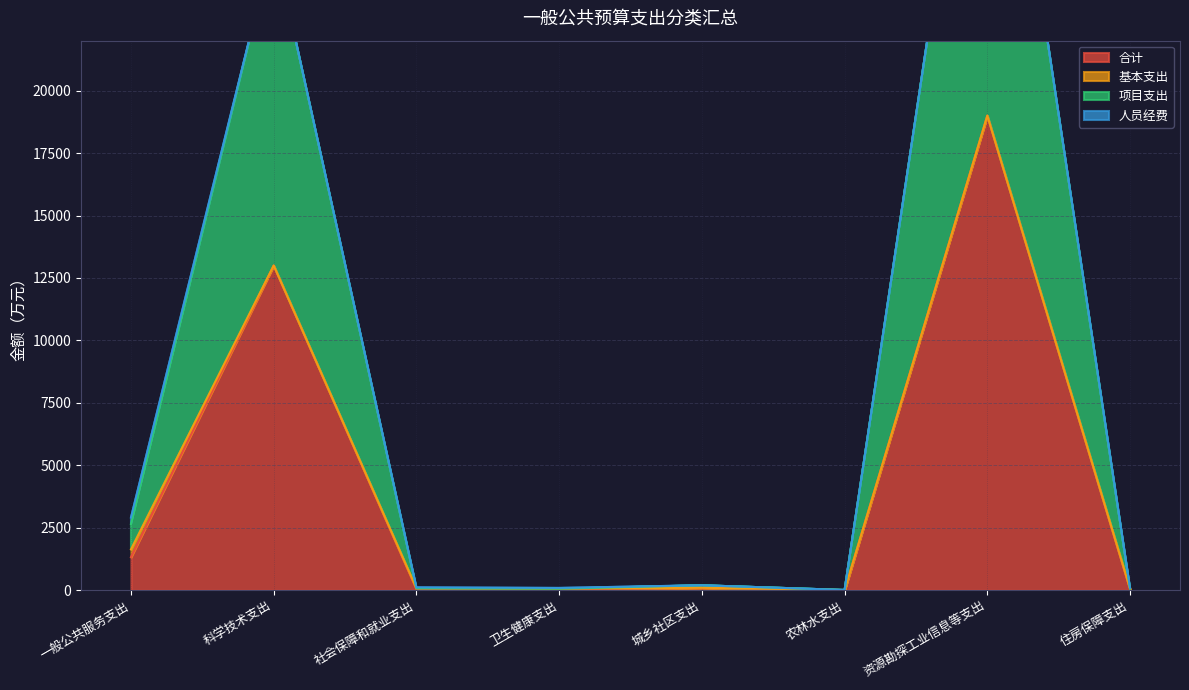

At which label does 合计 reach its peak?

资源勘探工业信息等支出